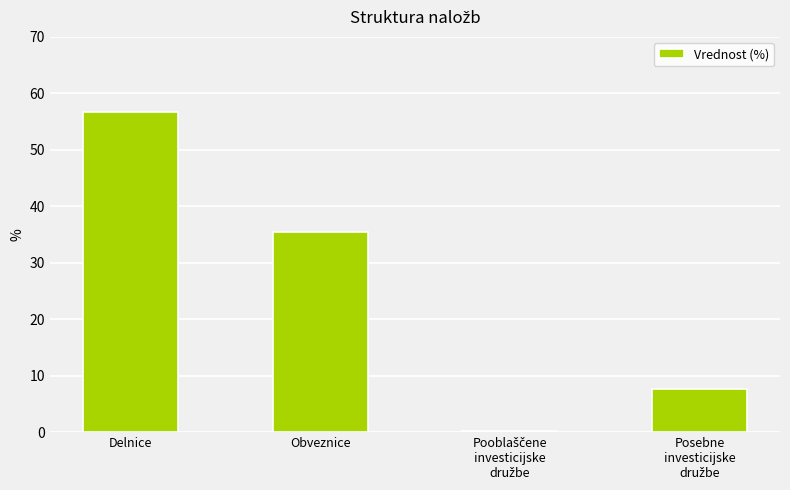

Which category has the highest value across all series?

Delnice